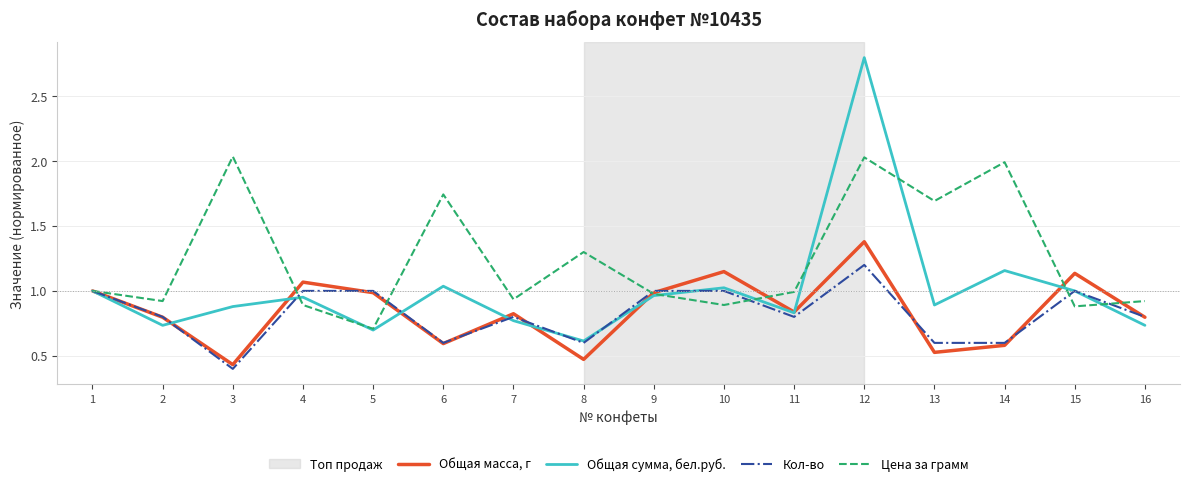

How many lines are shown in the chart?

4